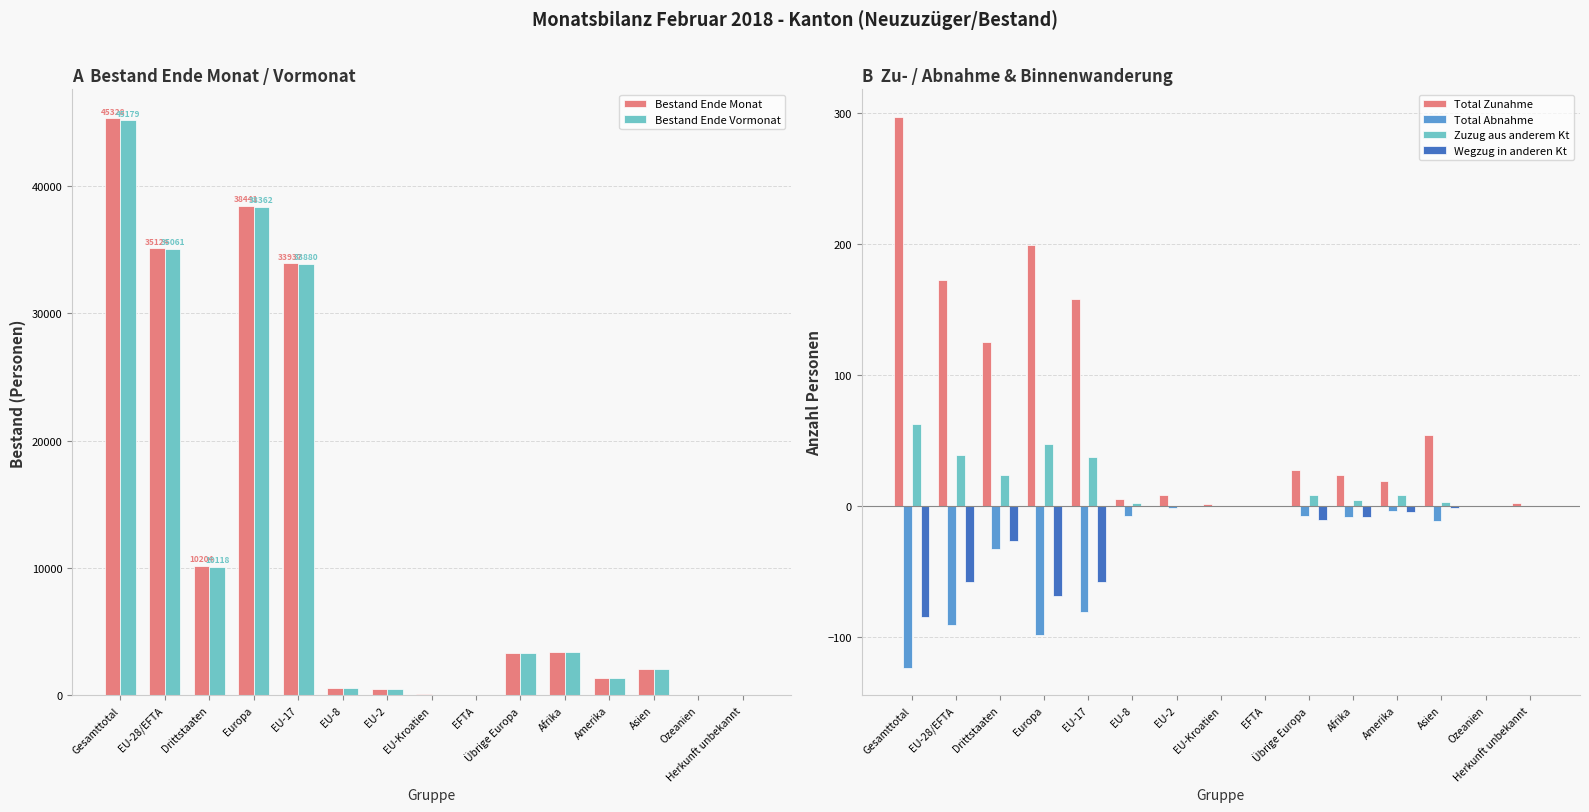

At which label does Total Zunahme first exceed 23?

Gesamttotal